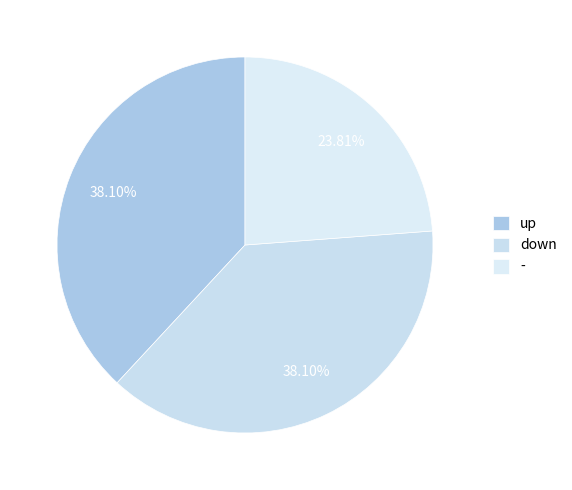

To the nearest percent, what percentage of the pie is up?

38%